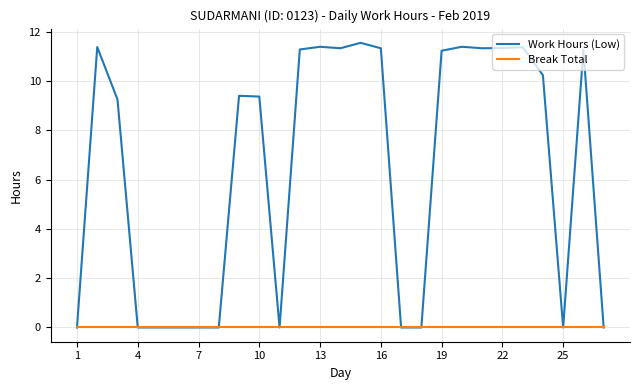

How many lines are shown in the chart?

2